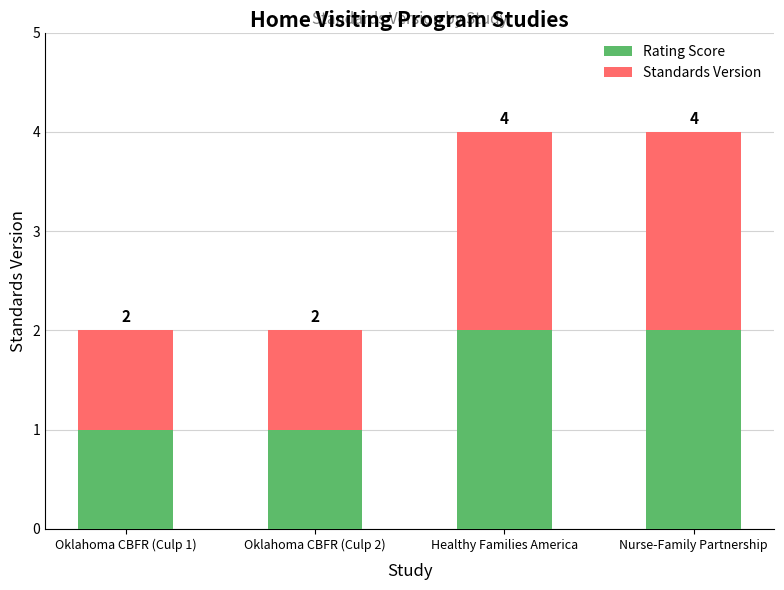

How many Rating Score values are between 1 and 2?

4